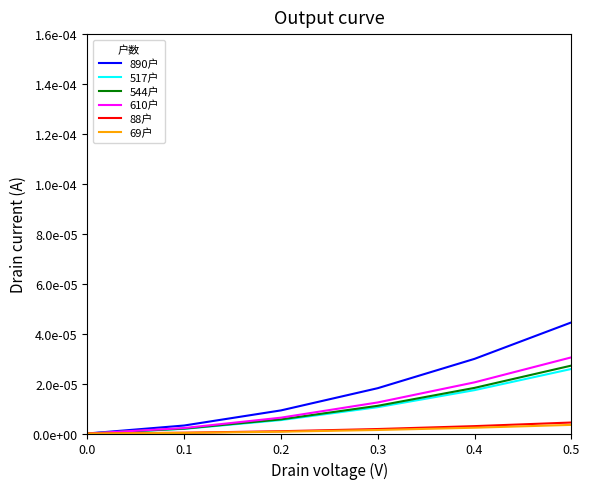

True or false: 88户 and 517户 cross at least once.

False